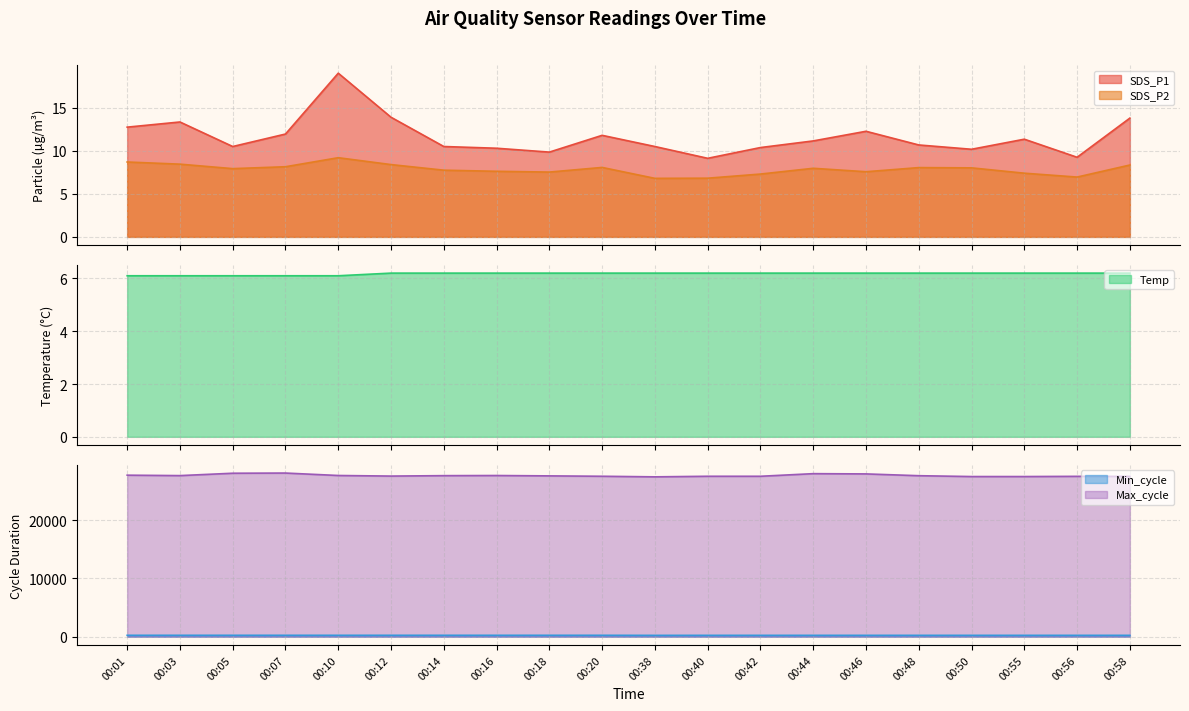

Reading left to right, transcribe all the data shown in this chart.

SDS_P1: 00:01=12.8	00:03=13.3	00:05=10.5	00:07=11.9	00:10=19.0	00:12=13.9	00:14=10.5	00:16=10.3	00:18=9.8	00:20=11.8	00:38=10.5	00:40=9.1	00:42=10.4	00:44=11.2	00:46=12.3	00:48=10.7	00:50=10.2	00:55=11.3	00:56=9.2	00:58=13.8
SDS_P2: 00:01=8.7	00:03=8.4	00:05=7.9	00:07=8.2	00:10=9.2	00:12=8.4	00:14=7.8	00:16=7.6	00:18=7.5	00:20=8.1	00:38=6.8	00:40=6.8	00:42=7.3	00:44=8.0	00:46=7.6	00:48=8.1	00:50=8.0	00:55=7.4	00:56=7.0	00:58=8.3
Temp: 00:01=6.1	00:03=6.1	00:05=6.1	00:07=6.1	00:10=6.1	00:12=6.2	00:14=6.2	00:16=6.2	00:18=6.2	00:20=6.2	00:38=6.2	00:40=6.2	00:42=6.2	00:44=6.2	00:46=6.2	00:48=6.2	00:50=6.2	00:55=6.2	00:56=6.2	00:58=6.2
Min_cycle: 00:01=248.0	00:03=249.0	00:05=249.0	00:07=249.0	00:10=248.0	00:12=249.0	00:14=249.0	00:16=248.0	00:18=249.0	00:20=249.0	00:38=237.0	00:40=241.0	00:42=241.0	00:44=241.0	00:46=241.0	00:48=241.0	00:50=241.0	00:55=241.0	00:56=241.0	00:58=241.0
Max_cycle: 00:01=27701.0	00:03=27628.0	00:05=28034.0	00:07=28065.0	00:10=27647.0	00:12=27547.0	00:14=27620.0	00:16=27643.0	00:18=27580.0	00:20=27515.0	00:38=27415.0	00:40=27514.0	00:42=27513.0	00:44=27961.0	00:46=27918.0	00:48=27611.0	00:50=27466.0	00:55=27466.0	00:56=27501.0	00:58=27490.0